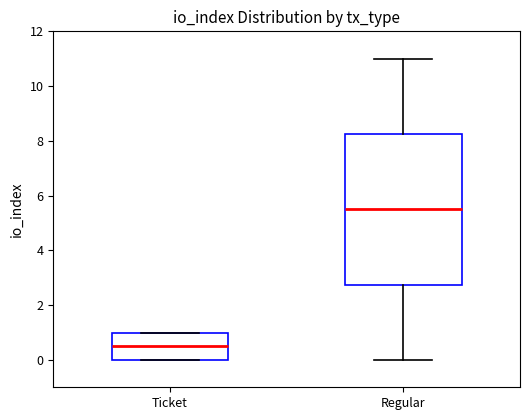

Which box is the tallest, from its lower edge to its upper edge?

Regular